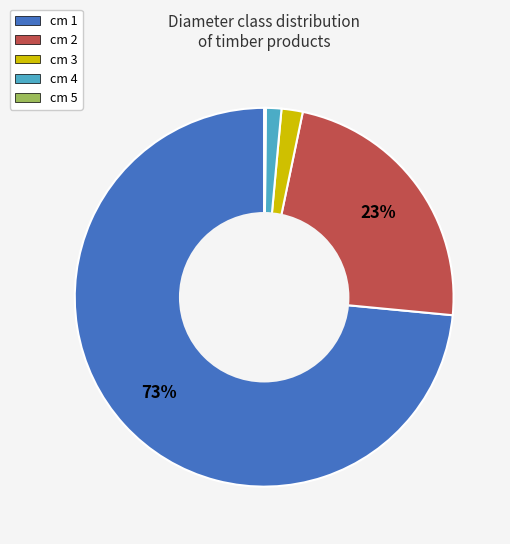

True or false: cm 4 accounts for 6% of the total.

False